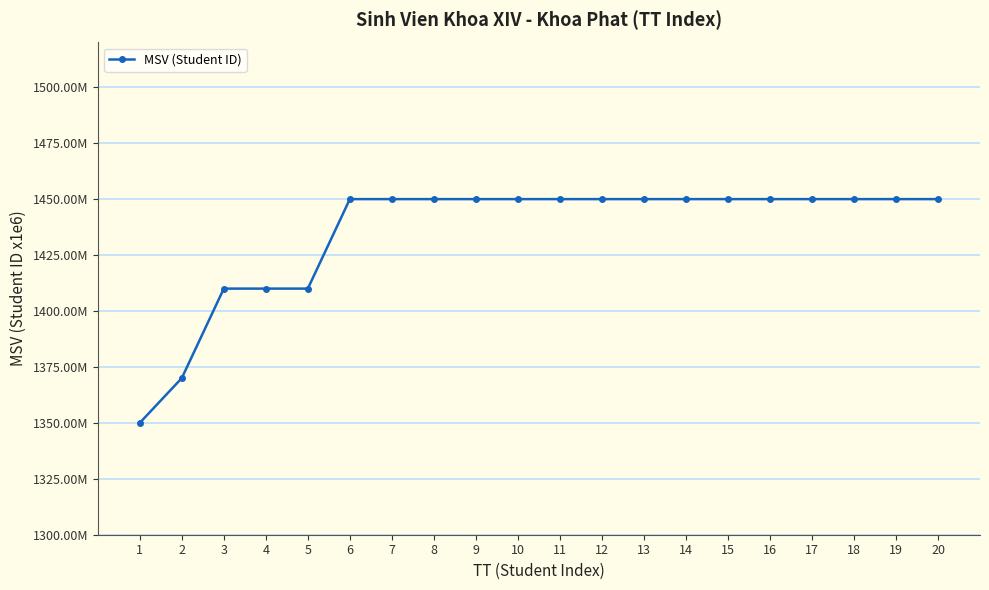

The chart shows a value of 1450000026 at 8. True or false?

True